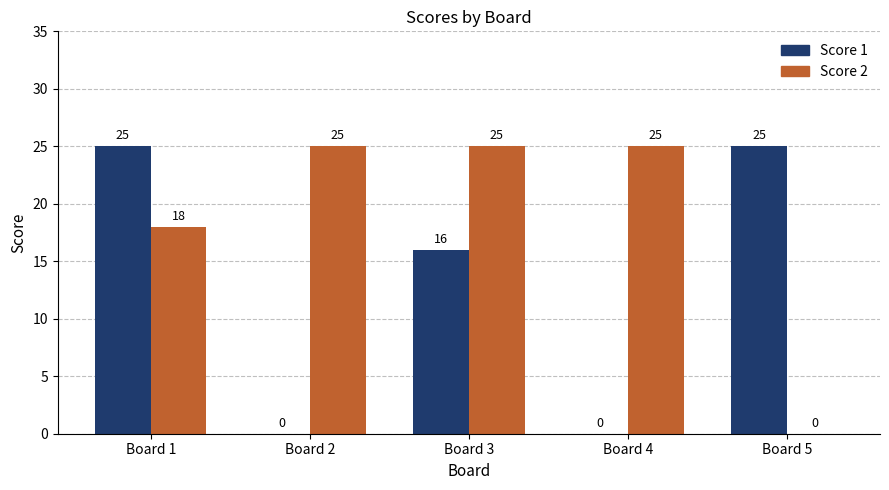

Between Board 1 and Board 2, which series saw the biggest shift?

Score 1